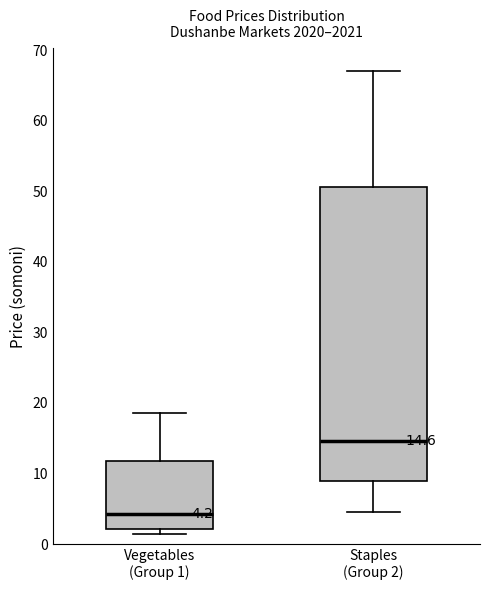

Which box is the tallest, from its lower edge to its upper edge?

Staples (Group 2)